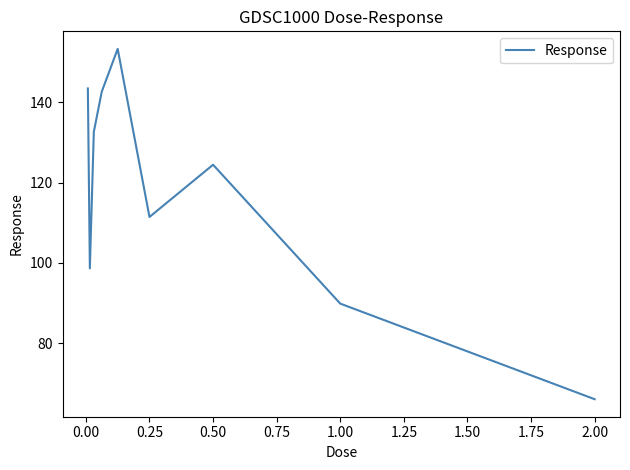

What is the smallest value displayed?

66.1